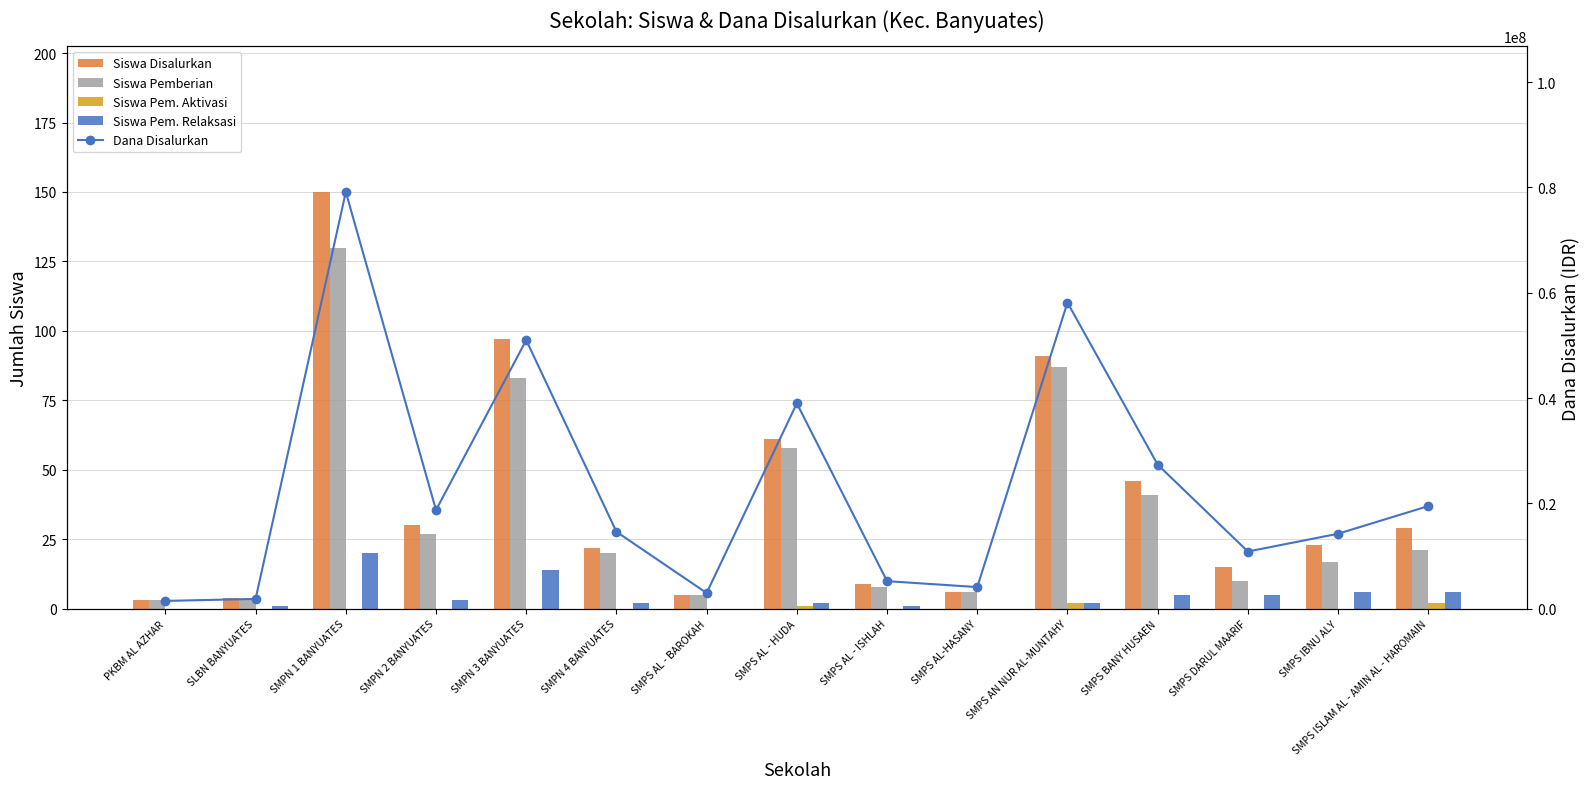

What is the value of the Siswa Pem. Aktivasi bar at the 11th from the left?

2